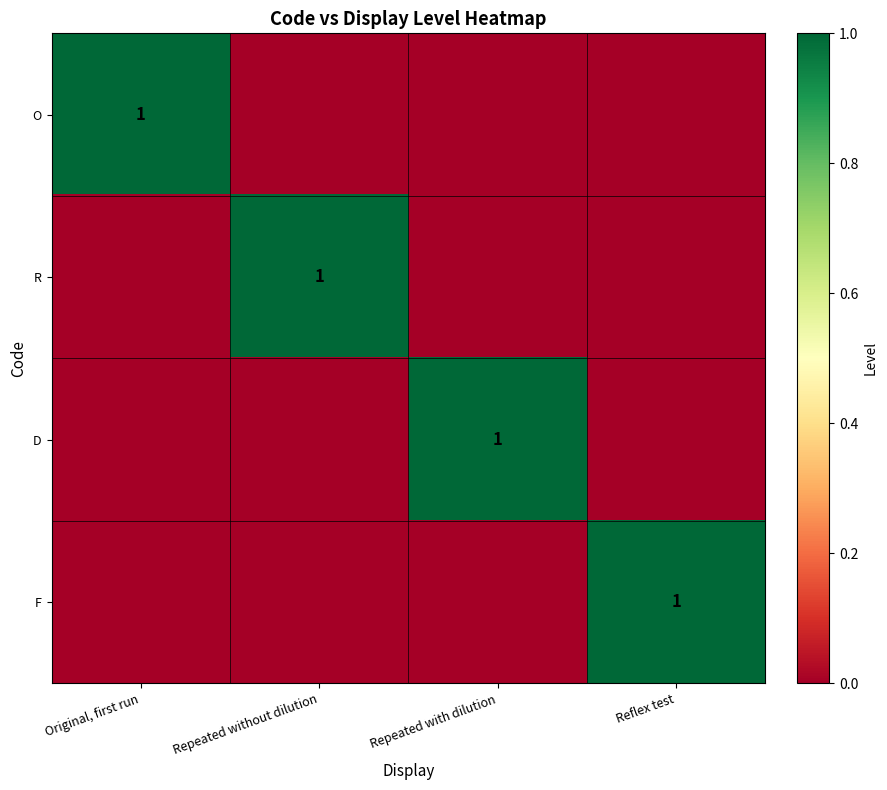

True or false: O has a value of 2 at Original, first run.

False